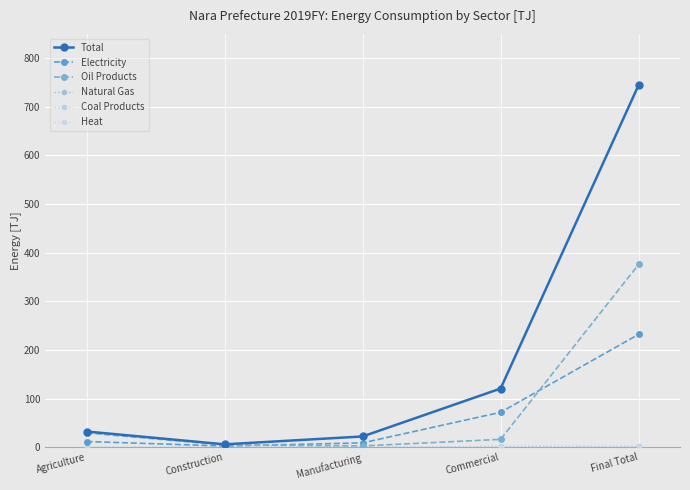

At which category is the sum across all series the highest?

Final Total